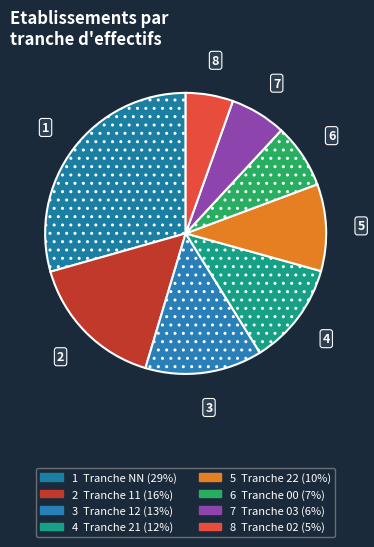

Count the number of slices in the pie.

8